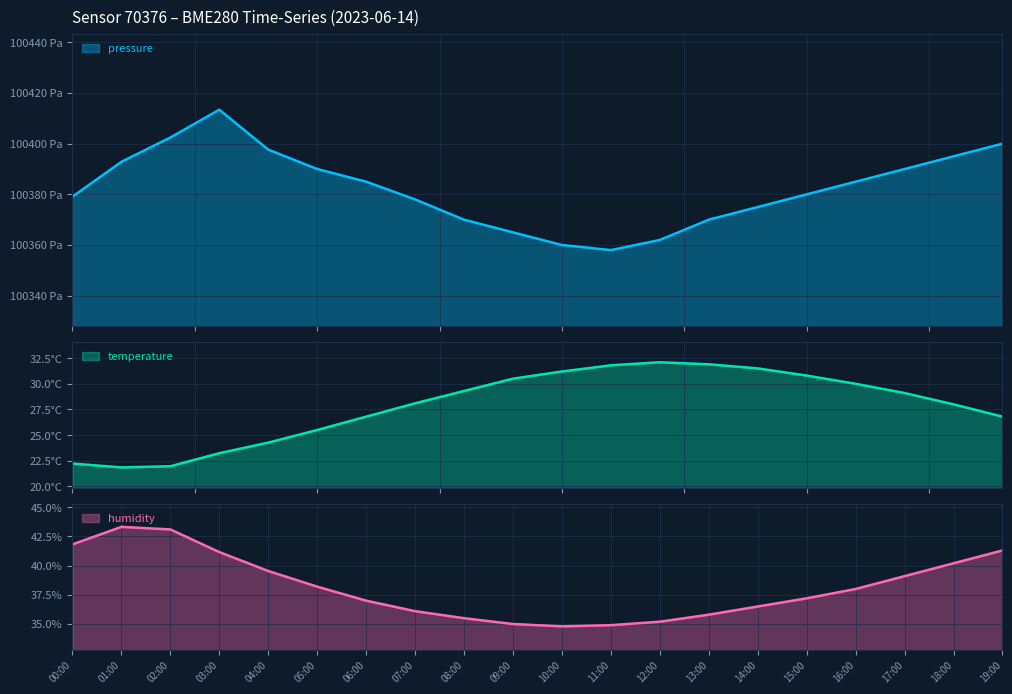

What is the greatest value displayed?

100413.4